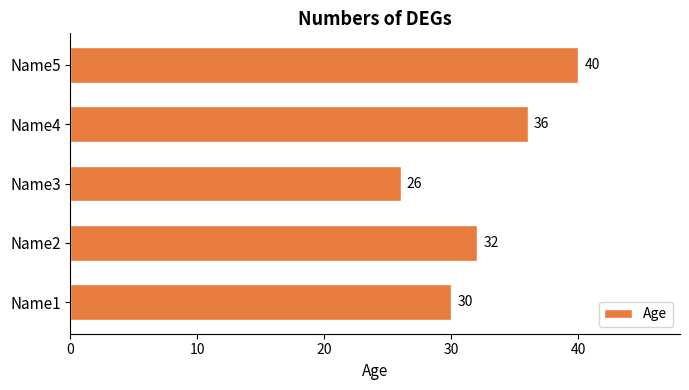

Rank the categories by value from lowest to highest.

Name3, Name1, Name2, Name4, Name5